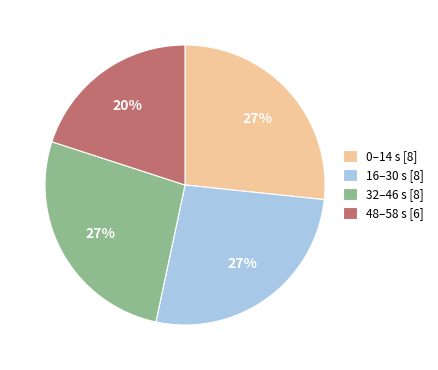

Is 16–30 s [8] the majority of the pie?

No